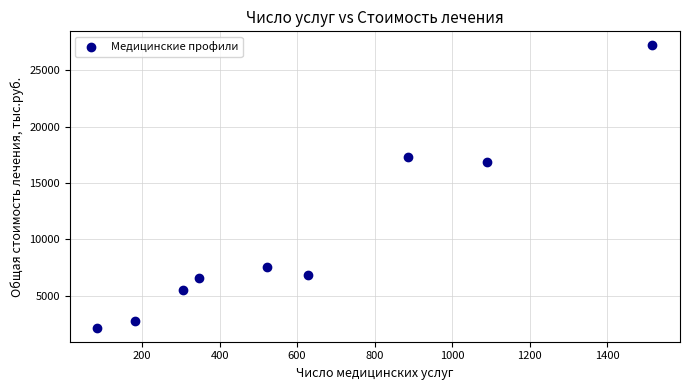

What Y value in the scatter plot is closest to 14687?

16831.9